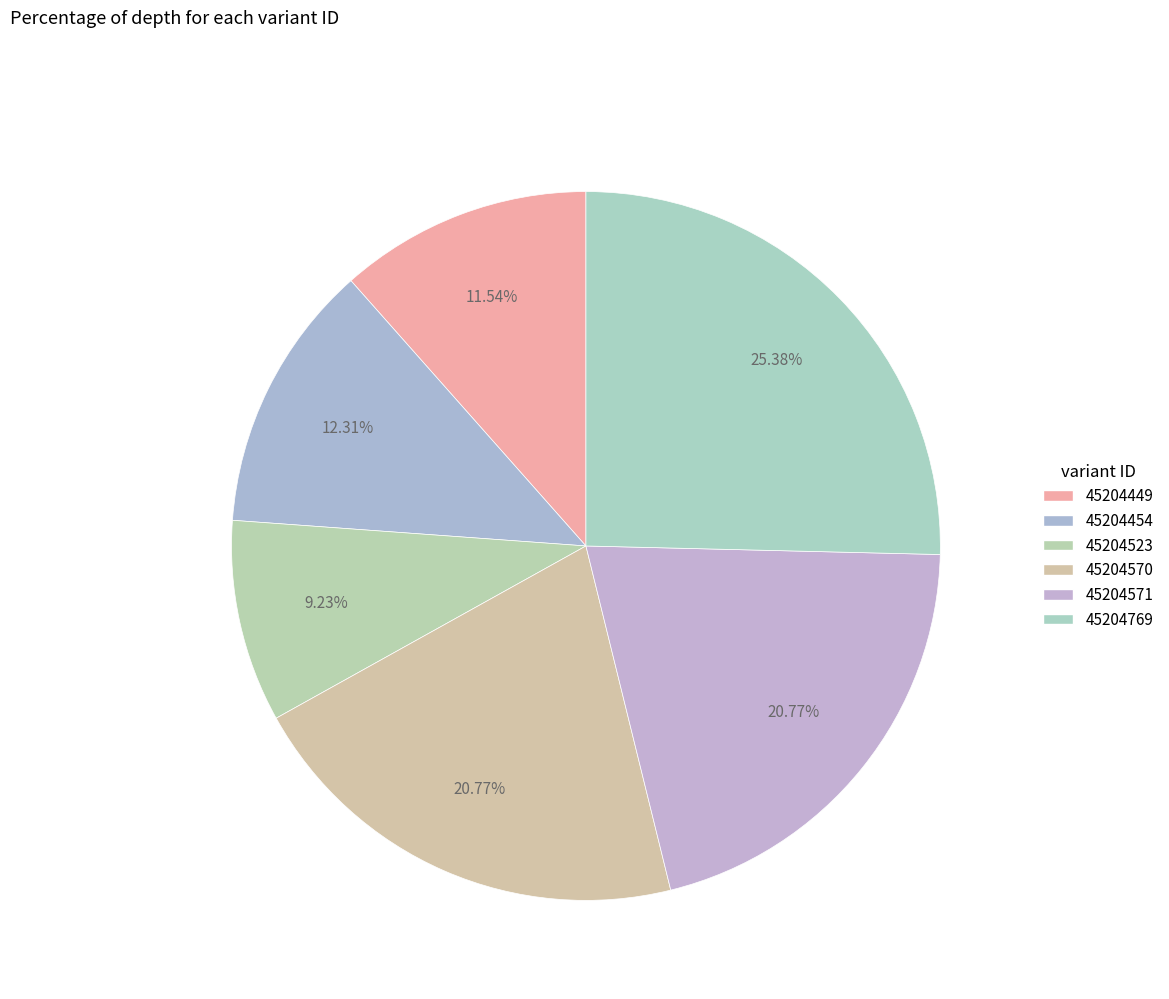

To the nearest percent, what is the combined percentage of 45204570 and 45204769?

46%